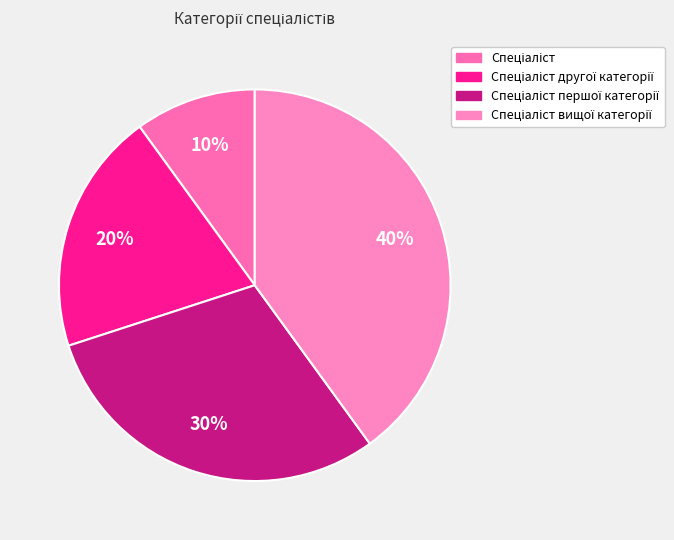

How many slices are in this pie chart?

4